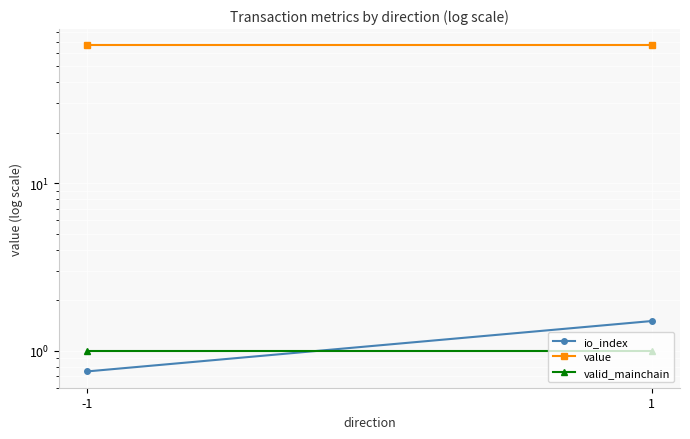

What is the sum of the value values at -1 and 1?

133.0